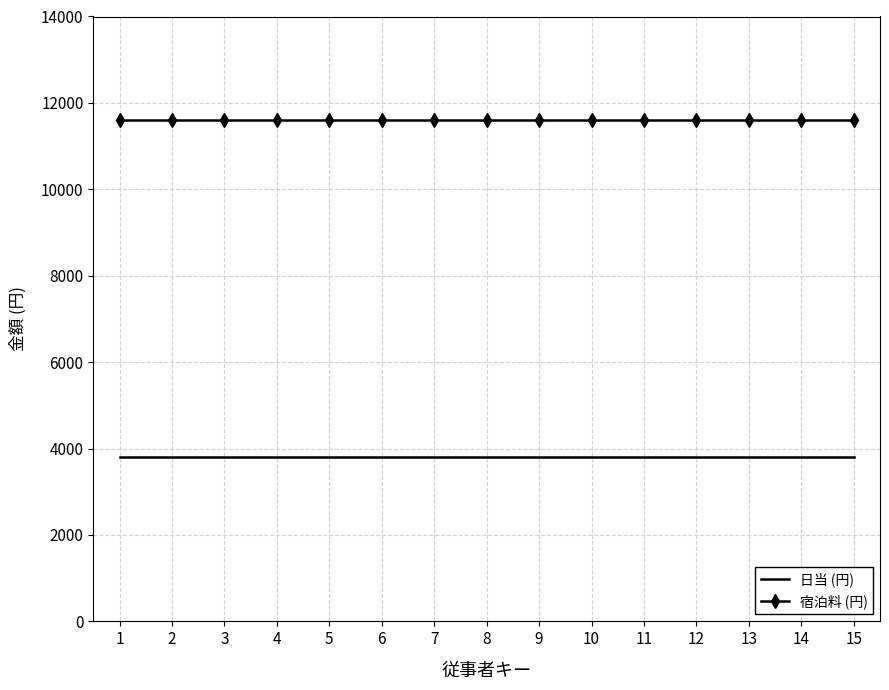

What is the minimum value shown in the chart?

3800